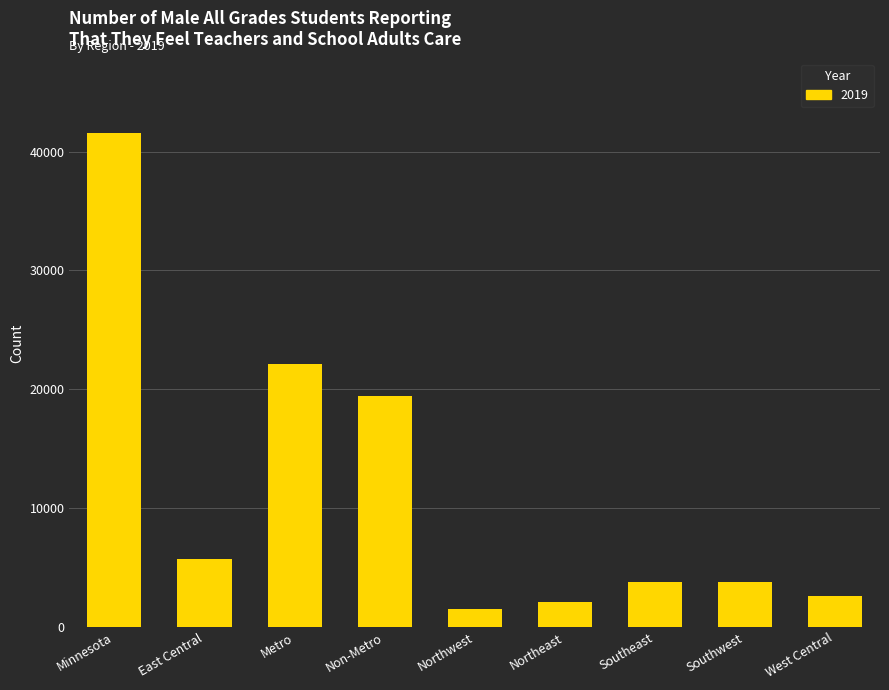

What is the change in value from East Central to Non-Metro?

+13790